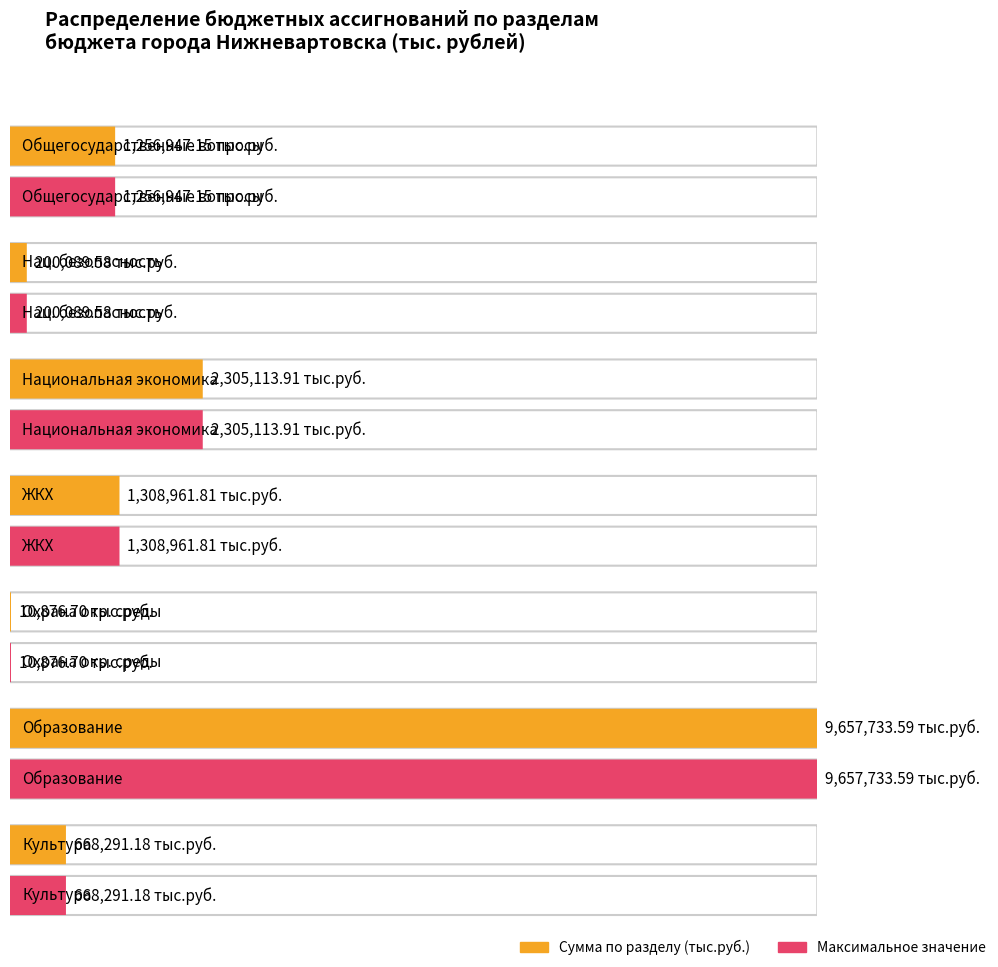

At which label is the value closest to 4834305?

НАЦИОНАЛЬНАЯ ЭКОНОМИКА